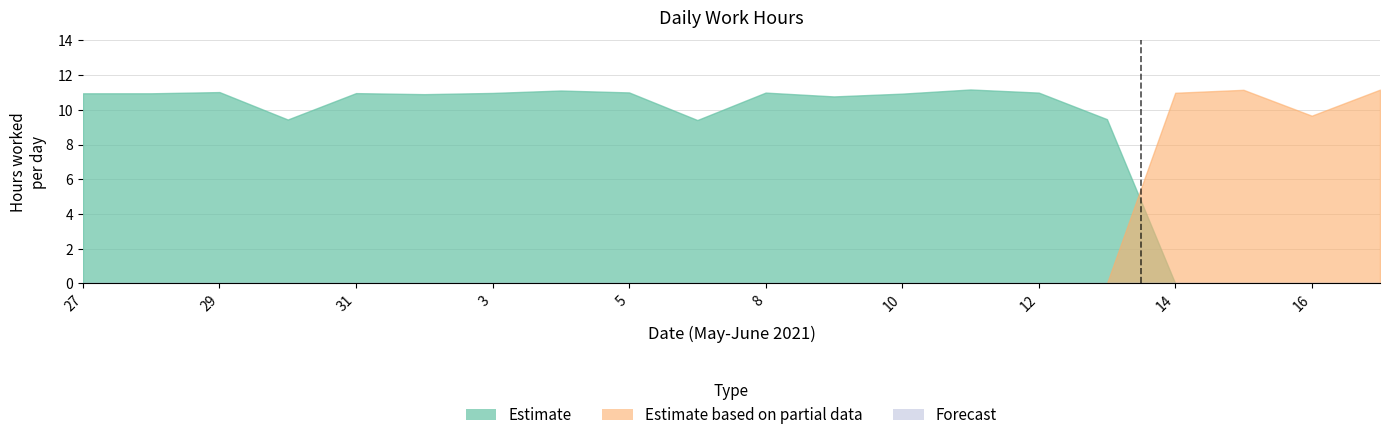

How many intersections are there between Estimate based on partial data and Estimate?

3